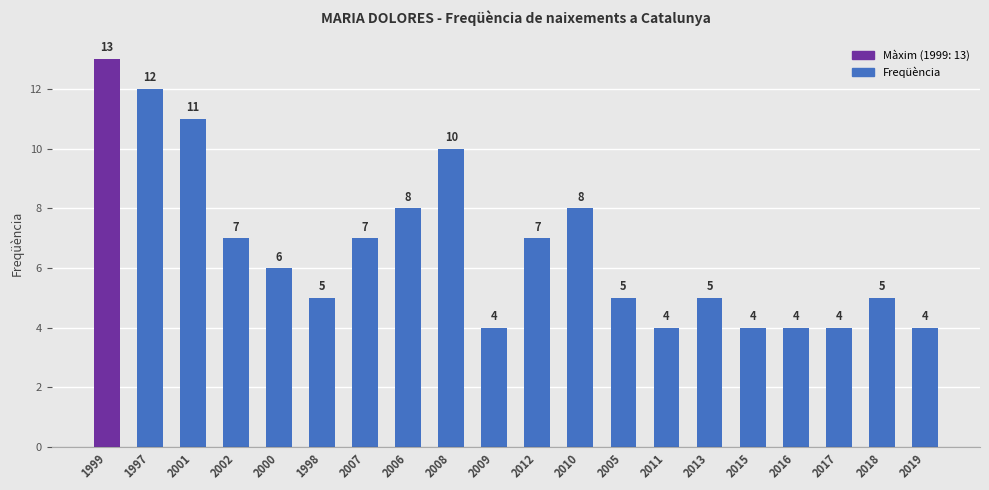

Does the chart contain stacked bars?

No